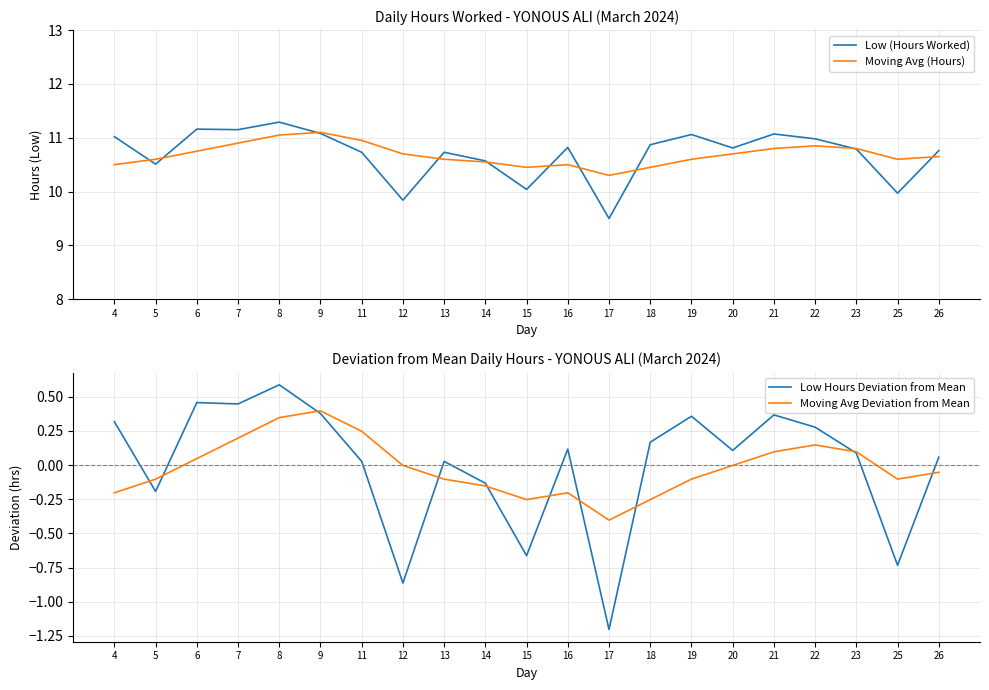

How many lines are shown in the chart?

4